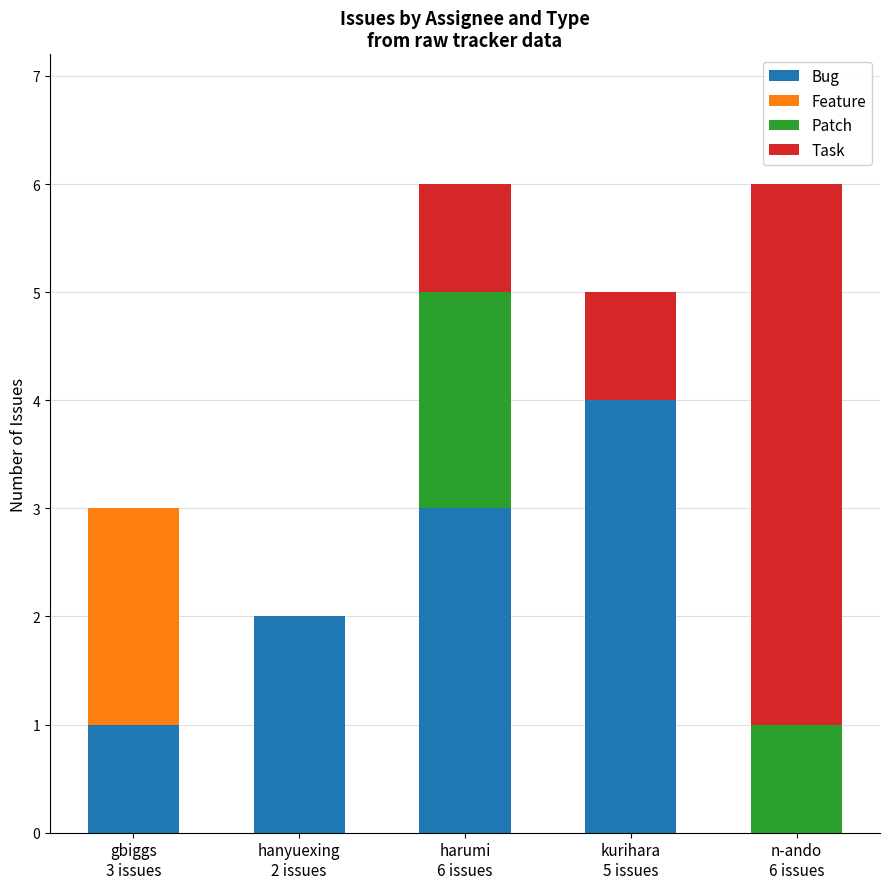

What is the maximum value for Bug?

4